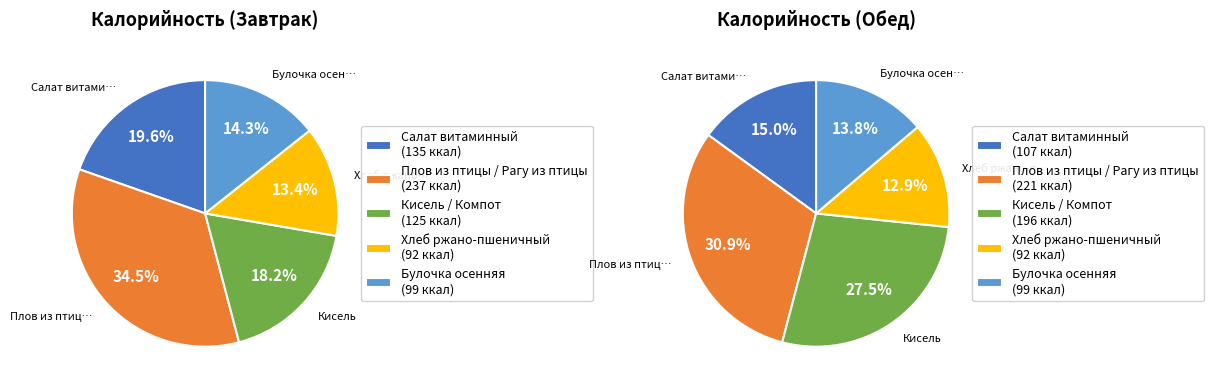

Count the number of slices in the pie.

5